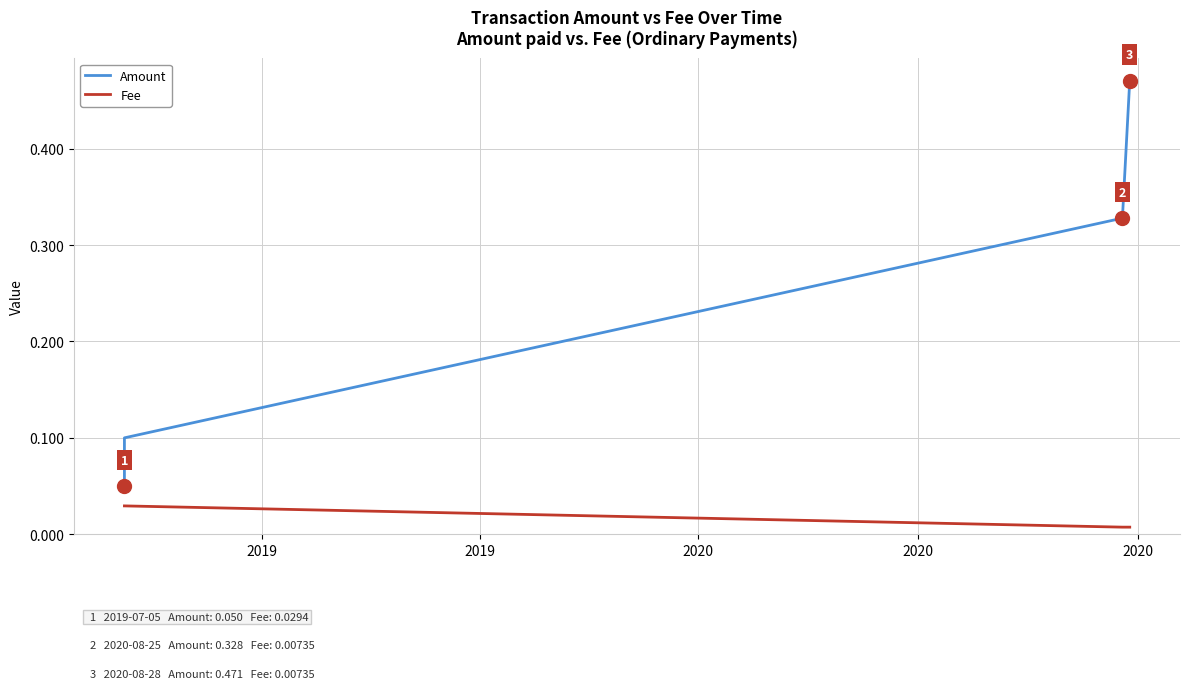

At which label is Fee closest to 0?

2020